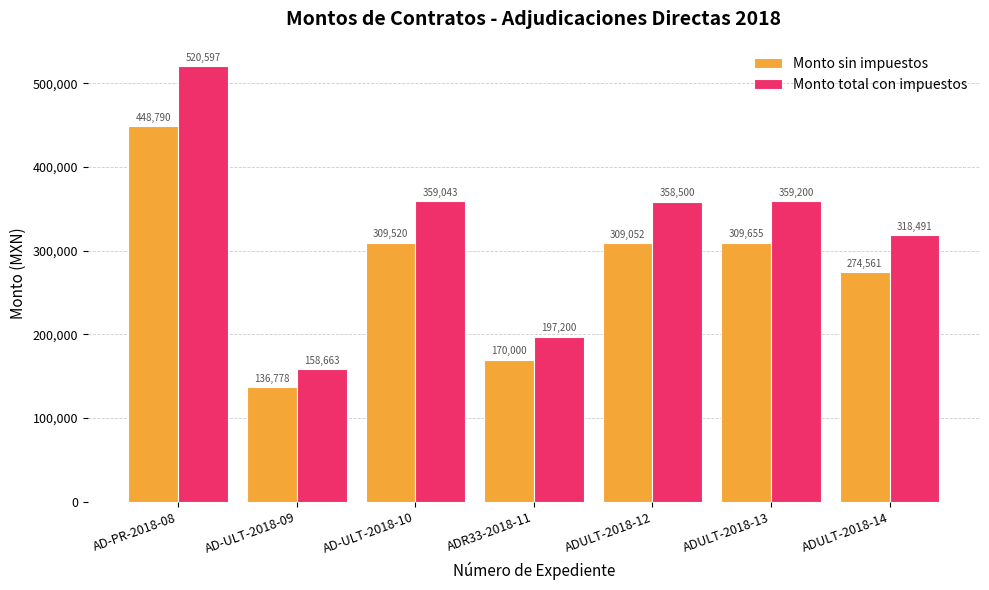

Which series changed the most between AD-PR-2018-08 and AD-ULT-2018-10?

Monto total con impuestos